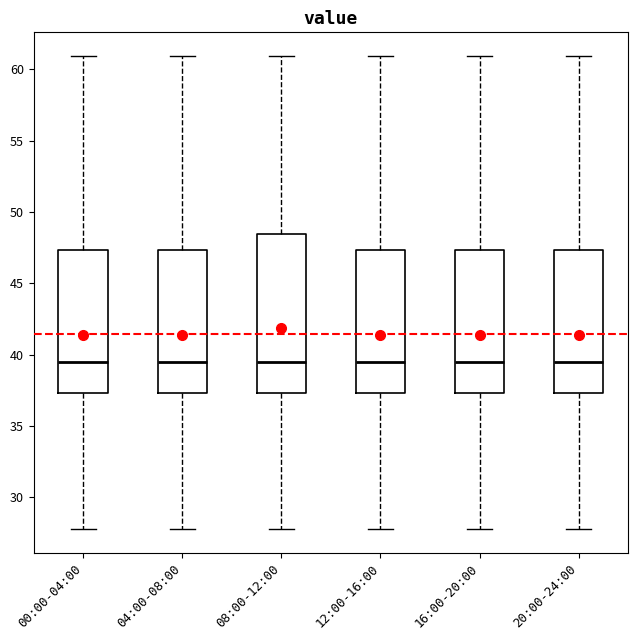

Where does the median line of the box for 08:00-12:00 sit on the y-axis? The values are not printed on the chart, so give them approximately, as read against the axis.

39.5